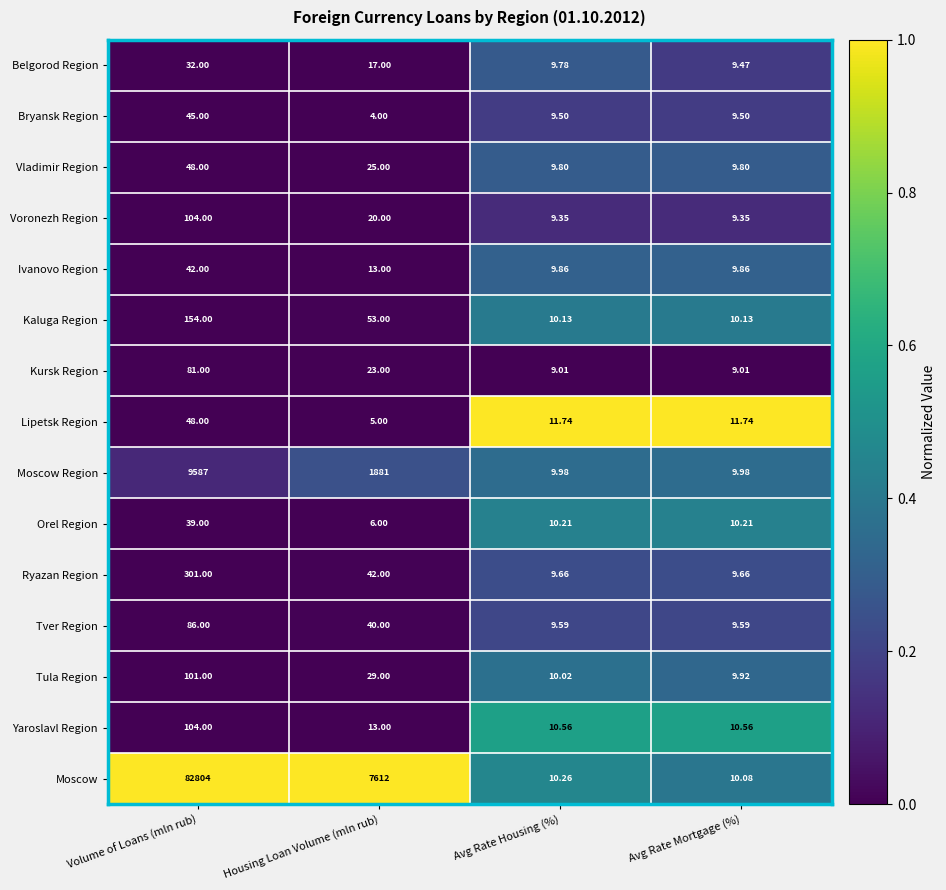

Which series has the largest total across all categories?

Moscow